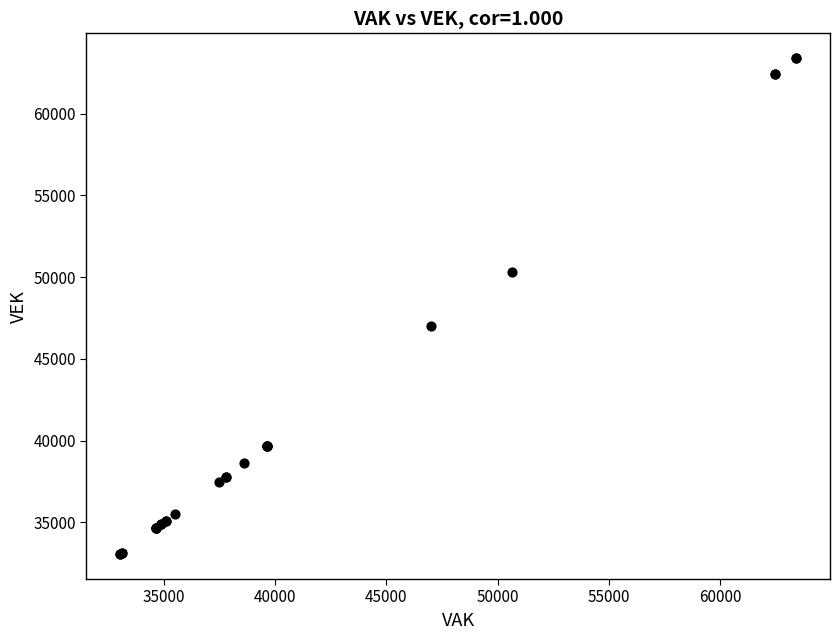

What Y value in the scatter plot is closest to 48232?

46992